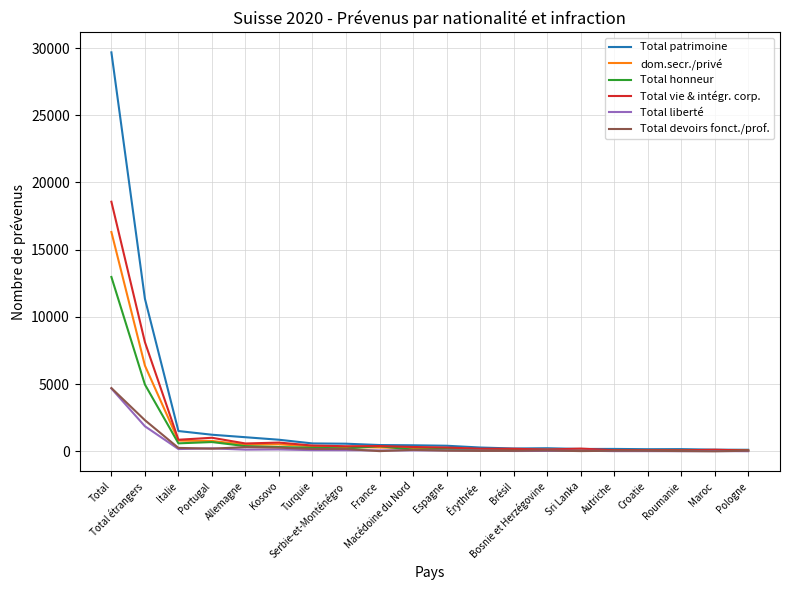

At how many categories does at least one series exceed 7092?

2